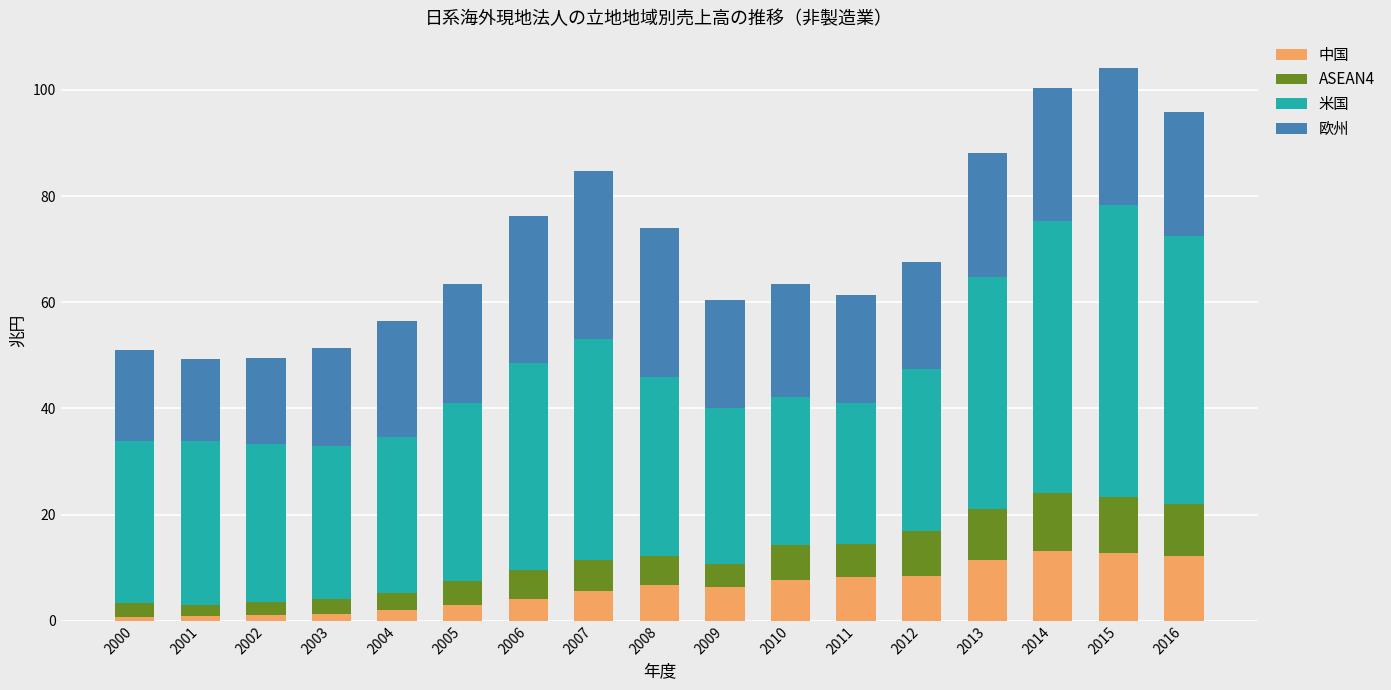

What is the maximum value for 中国?

13.2